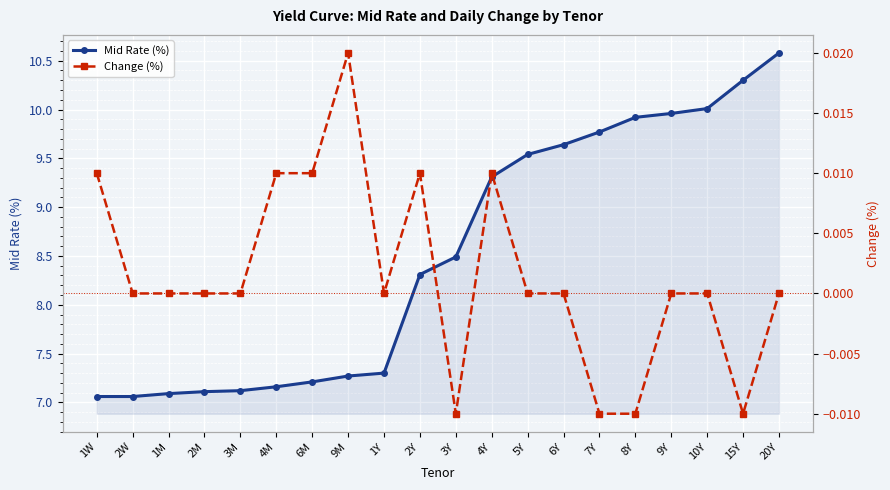

What is the sum of the Mid Rate (%) values at 20Y and 3M?

17.7